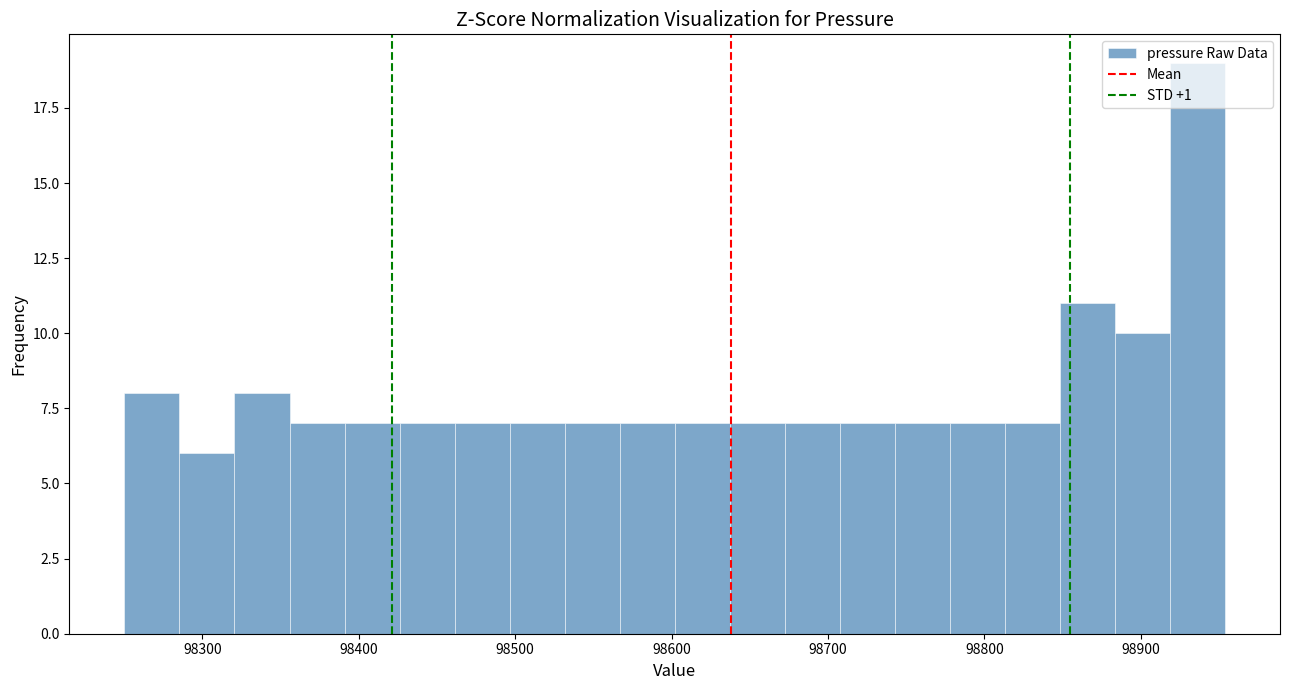

Around what value on the x-axis is the tallest bar? Give the approximate position of its centre, as read against the axis.

98940